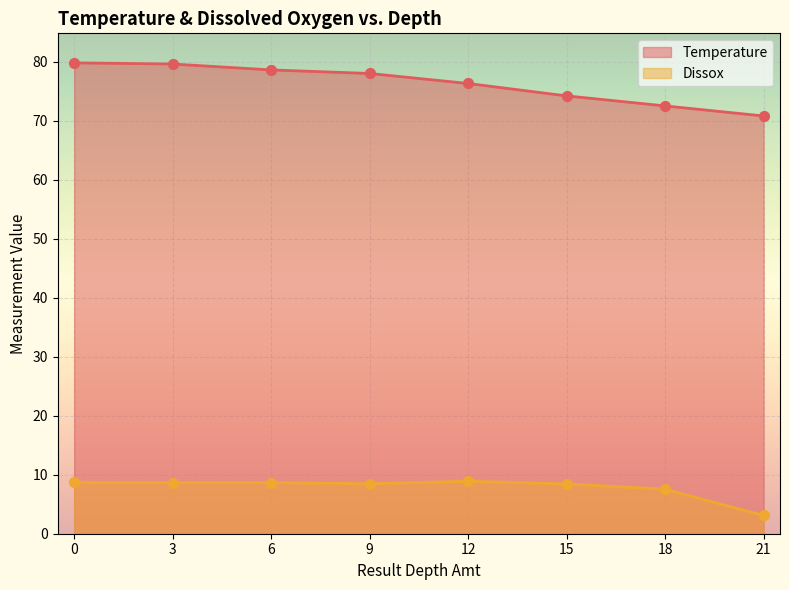

Which series has the largest Y range (max minus min)?

Temperature